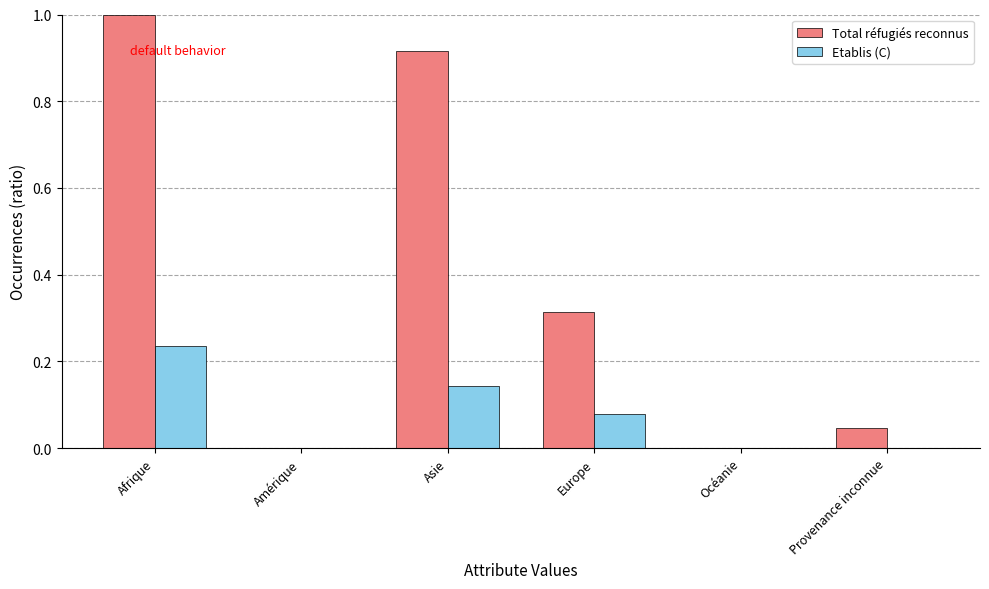

What is the sum of all Total réfugiés reconnus values?

2.3